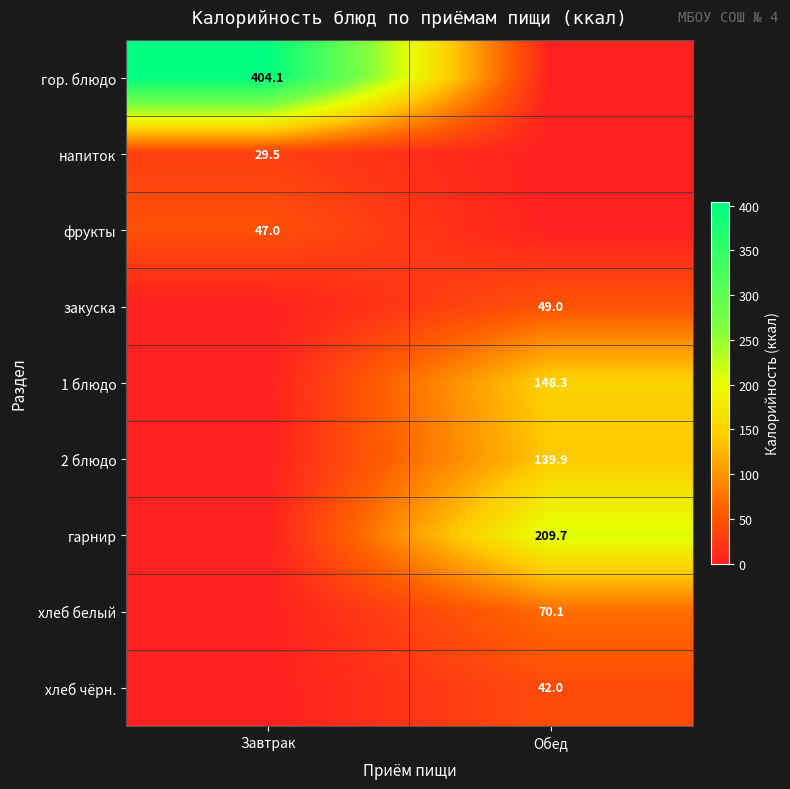

At how many categories does at least one series exceed 55?

2